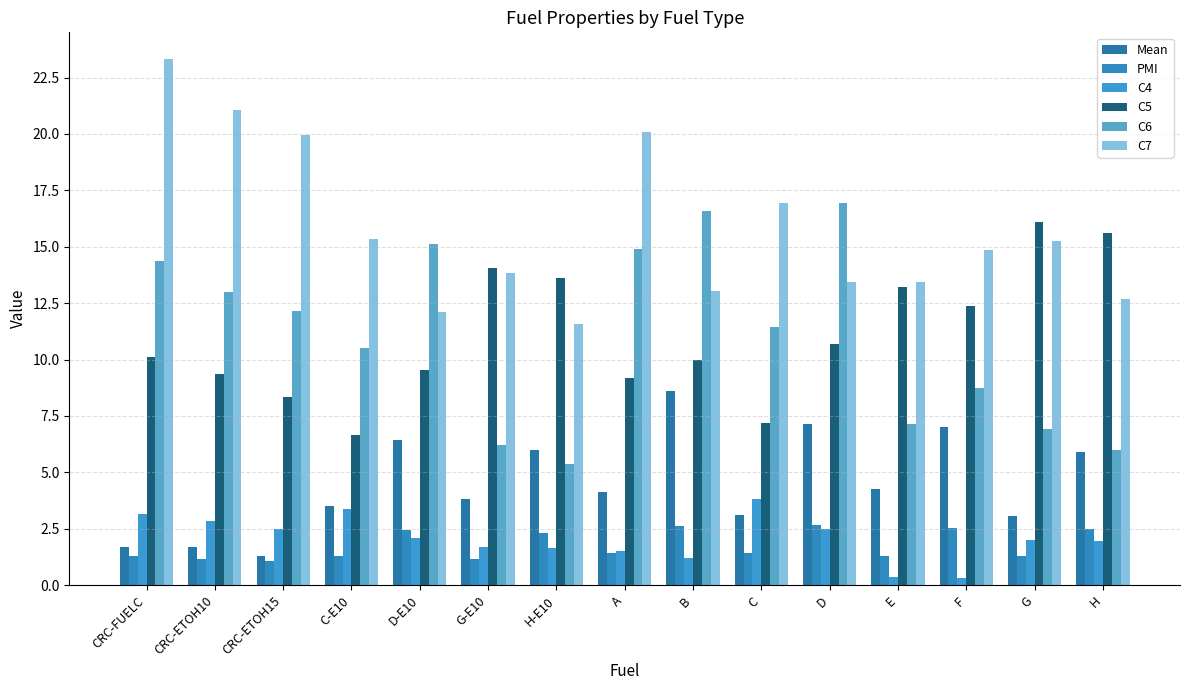

Are the bars grouped side by side (vs. stacked)?

Yes